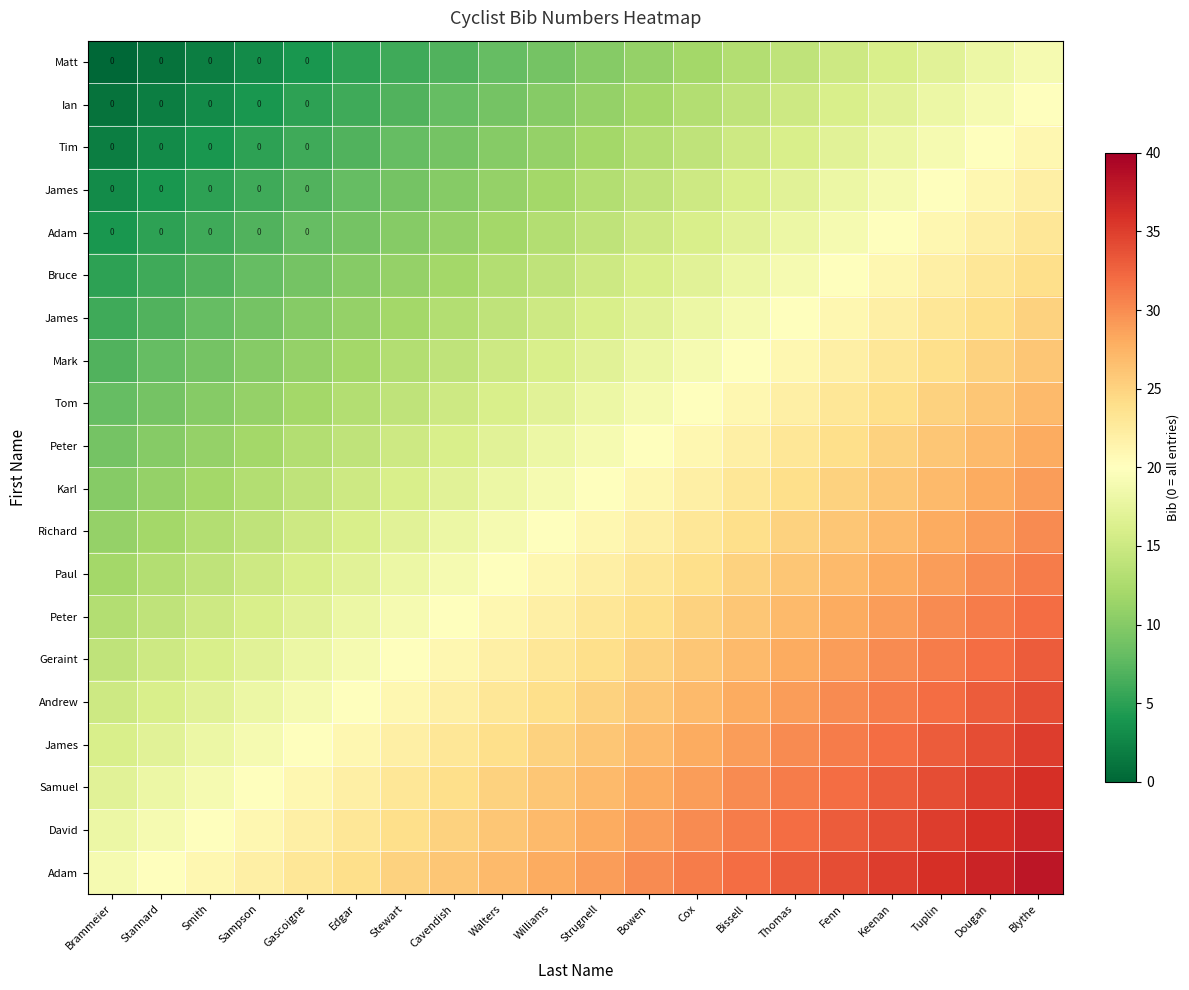

What is the spread (max minus min) of values at Edgar?

19